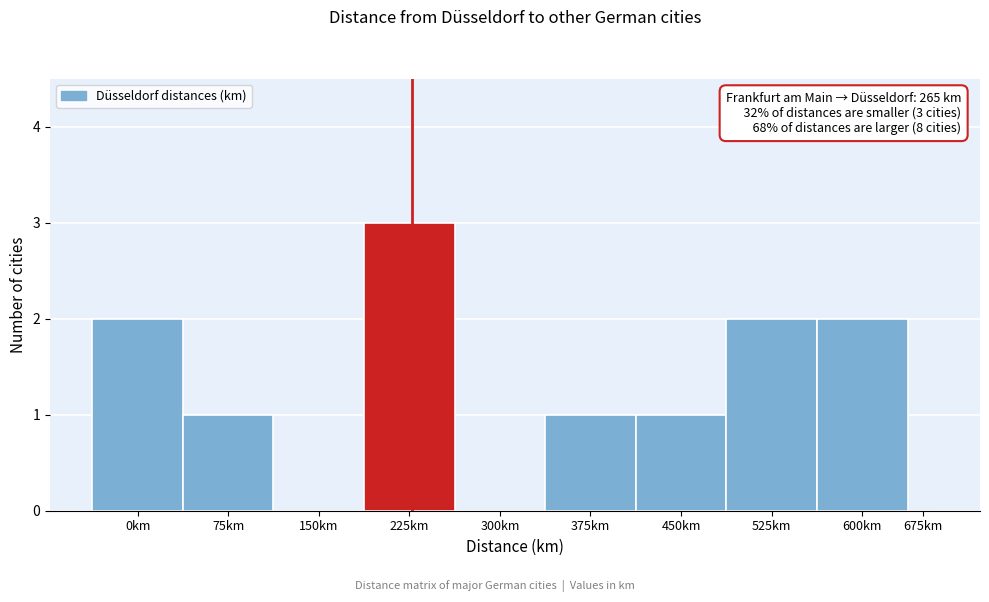

Reading left to right, what are all the values shown in this chart?

0km=2	75km=1	150km=0	225km=3	300km=0	375km=1	450km=1	525km=2	600km=2	675km=0